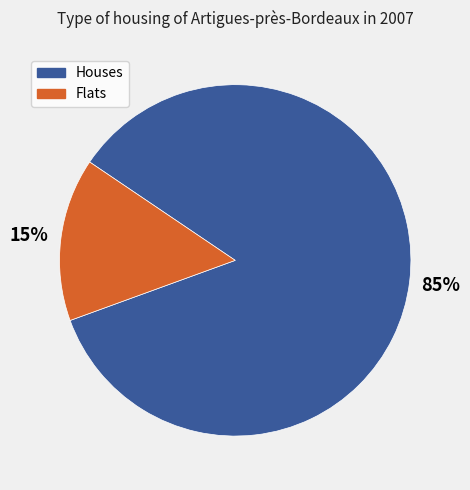

To the nearest percent, what is the difference between the largest and smallest slice percentages?

70%